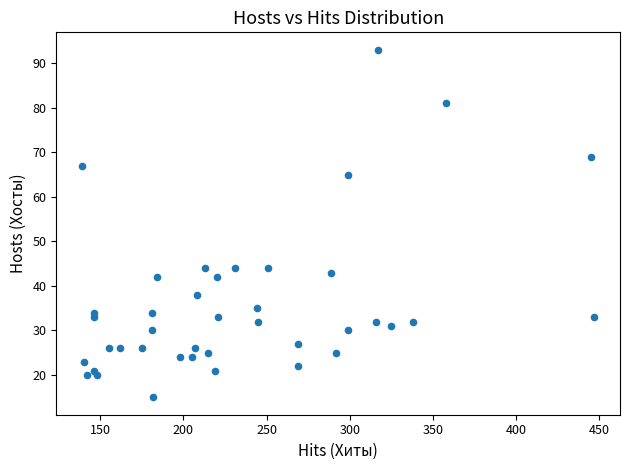

What is the range of X values (max minus min)?

308